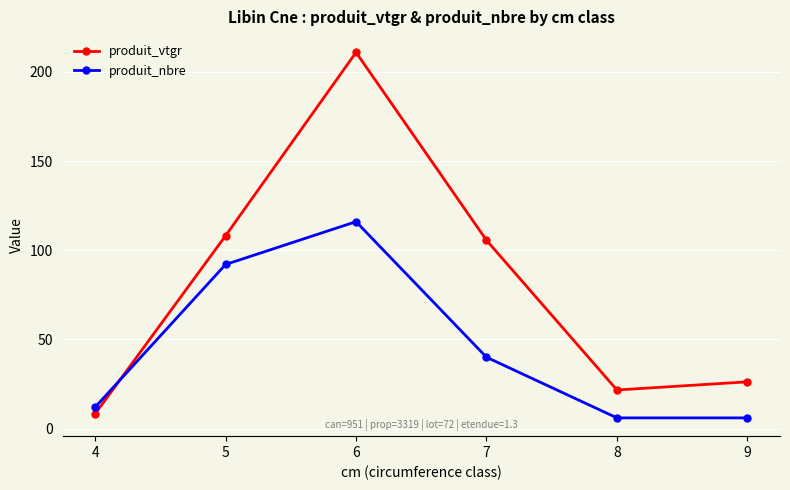

True or false: produit_nbre has more than 1 interior local peaks.

False